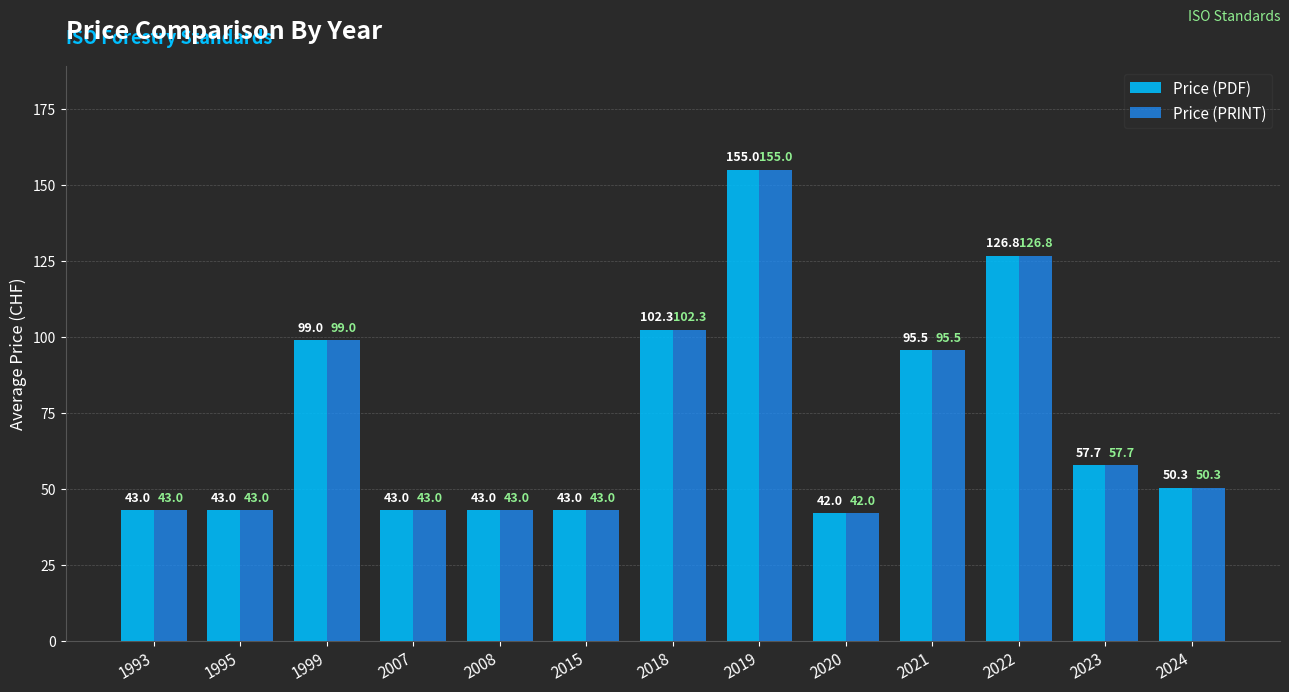

How many values in the Price (PDF) series exceed 50?

7